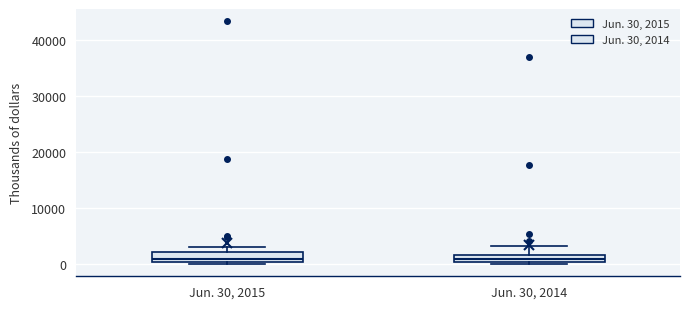

Where does the upper whisker of the box for Jun. 30, 2014 end on the y-axis? The values are not printed on the chart, so give them approximately, as read against the axis.

3000